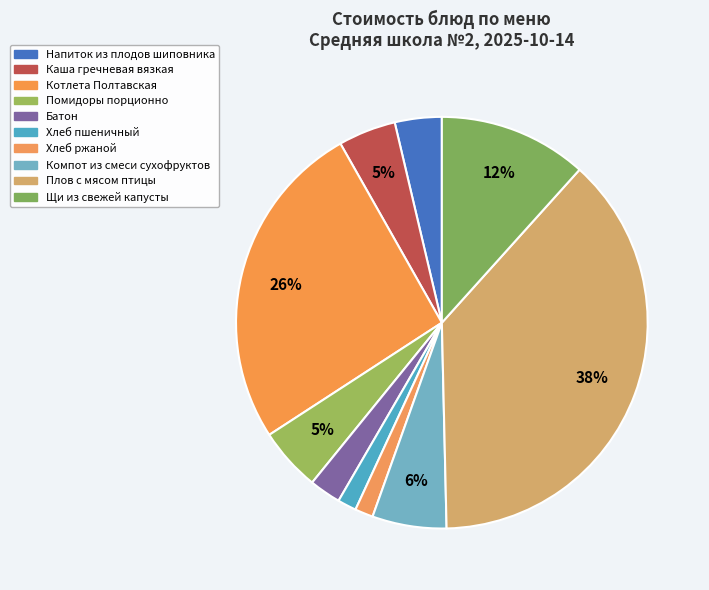

What percentage is the Плов с мясом птицы slice, to the nearest percent?

38%